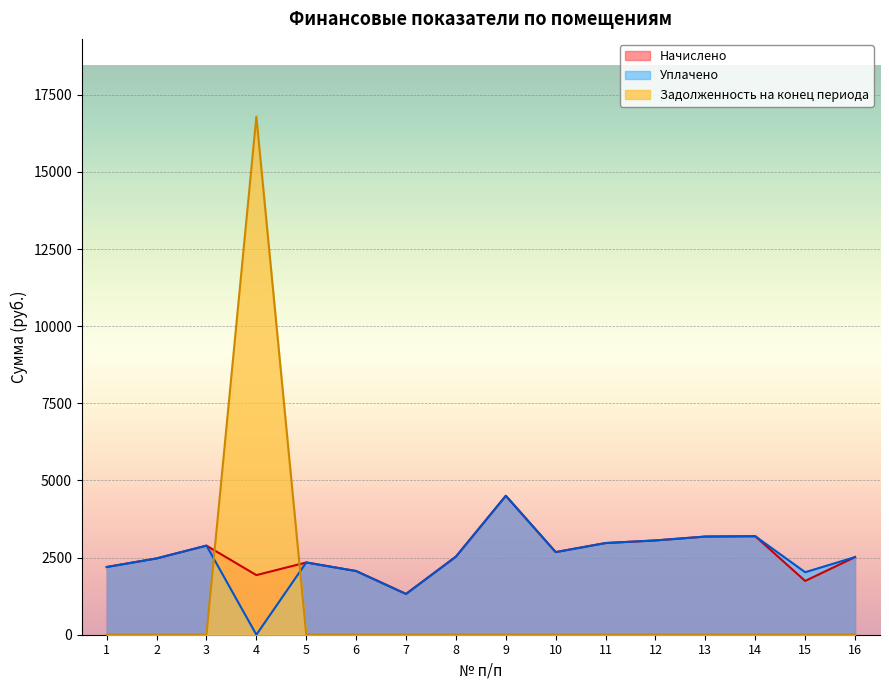

True or false: Уплачено has a value of 4502.9 at 9.

True